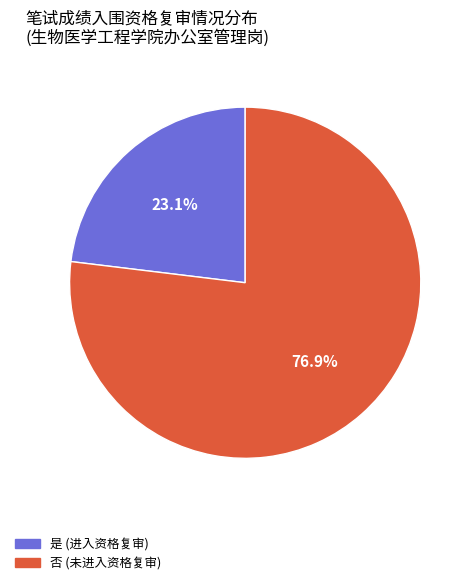

What is the largest slice in the pie chart?

否